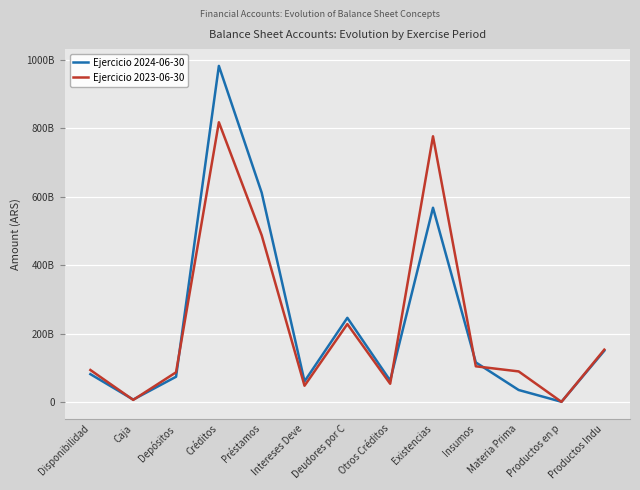

Does the chart display data point markers on the line(s)?

No